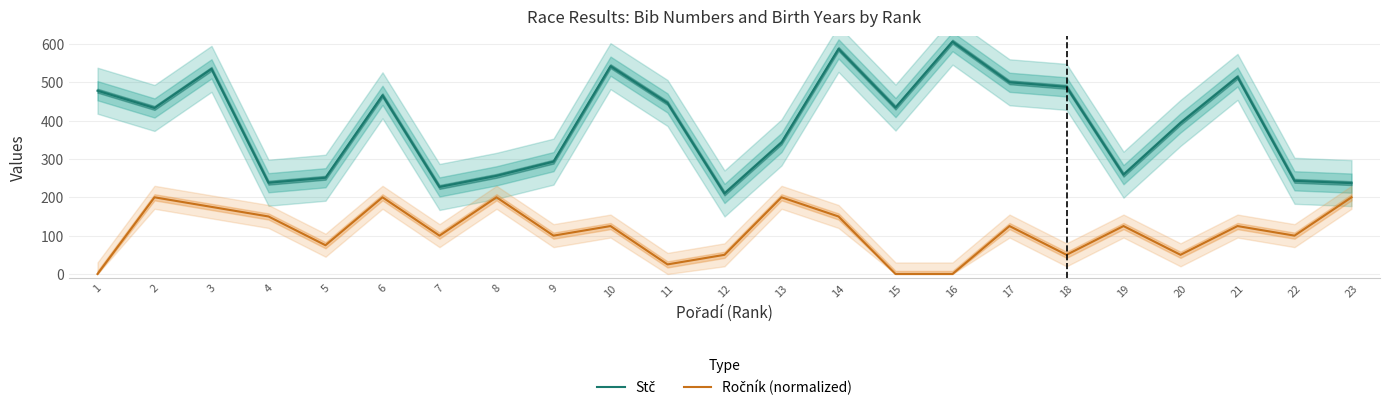

True or false: Ročník (normalized) and Stč cross at least once.

False